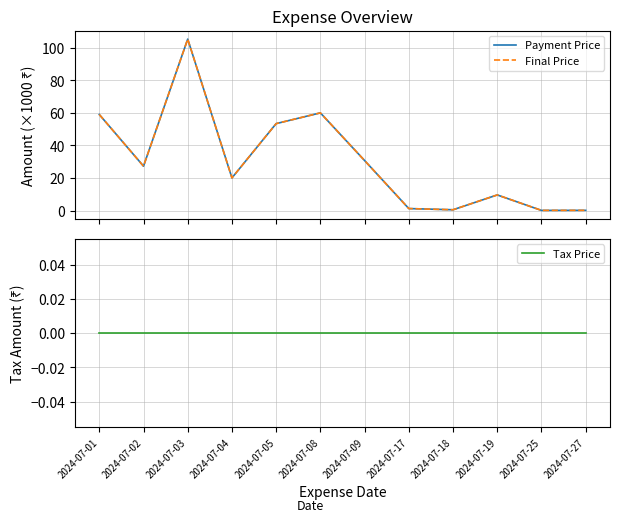

Which series has the largest range (max minus min)?

Payment Price